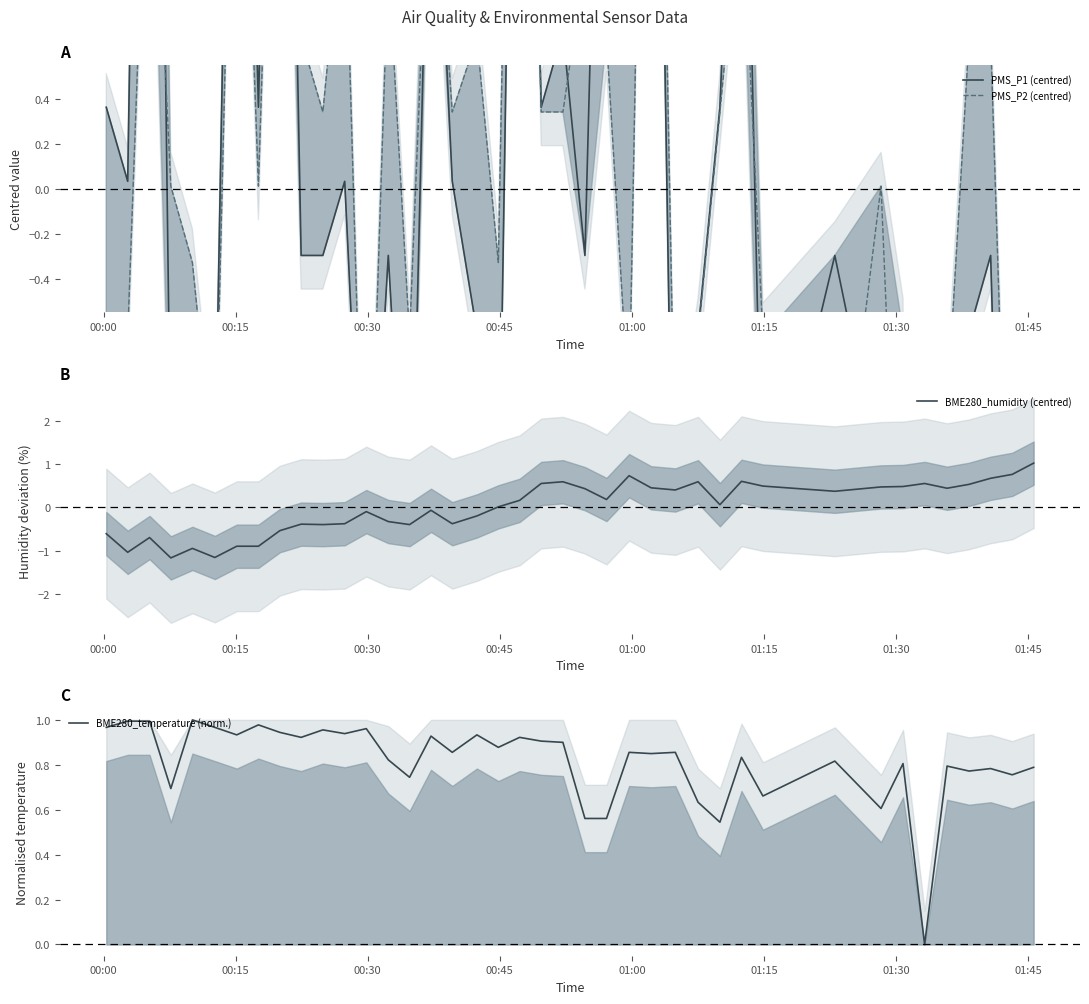

How many lines are shown in the chart?

4